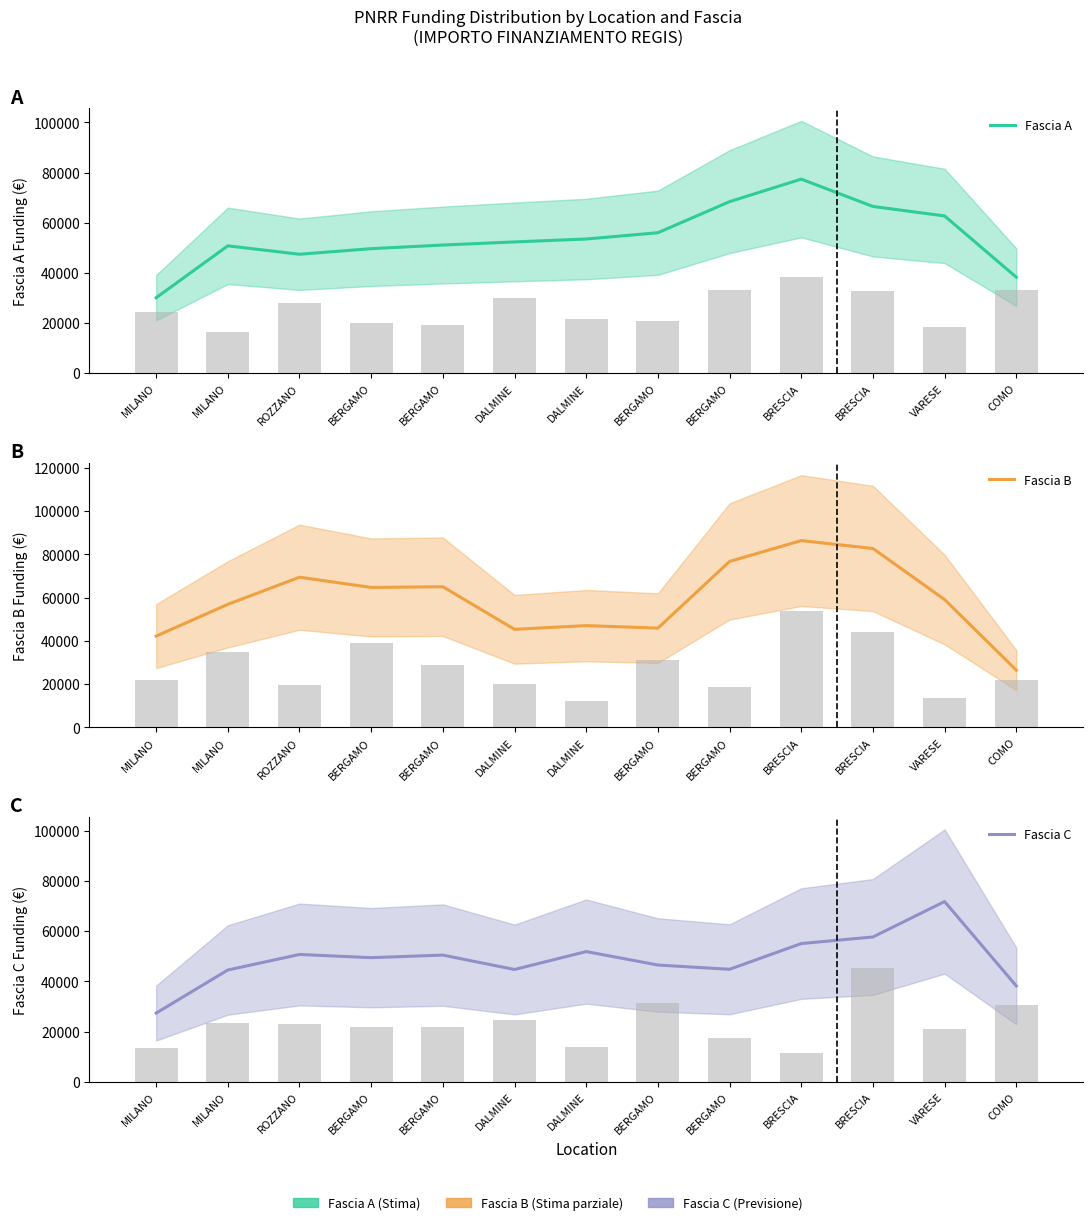

At which category is the sum across all series the highest?

BRESCIA